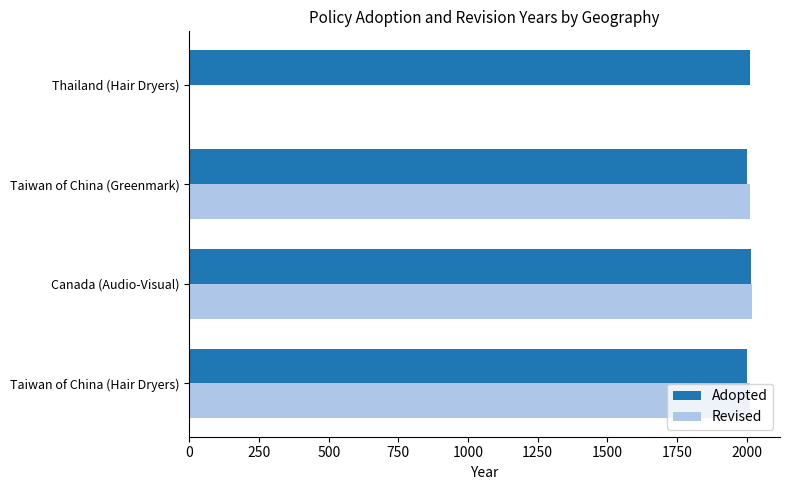

Which series has the largest total across all categories?

Adopted